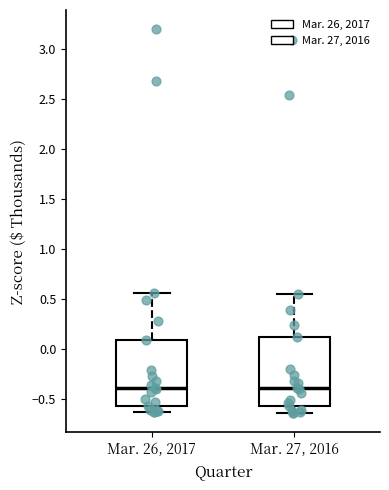

Where is the upper edge of the box for Mar. 26, 2017 on the y-axis? The values are not printed on the chart, so give them approximately, as read against the axis.

0.10